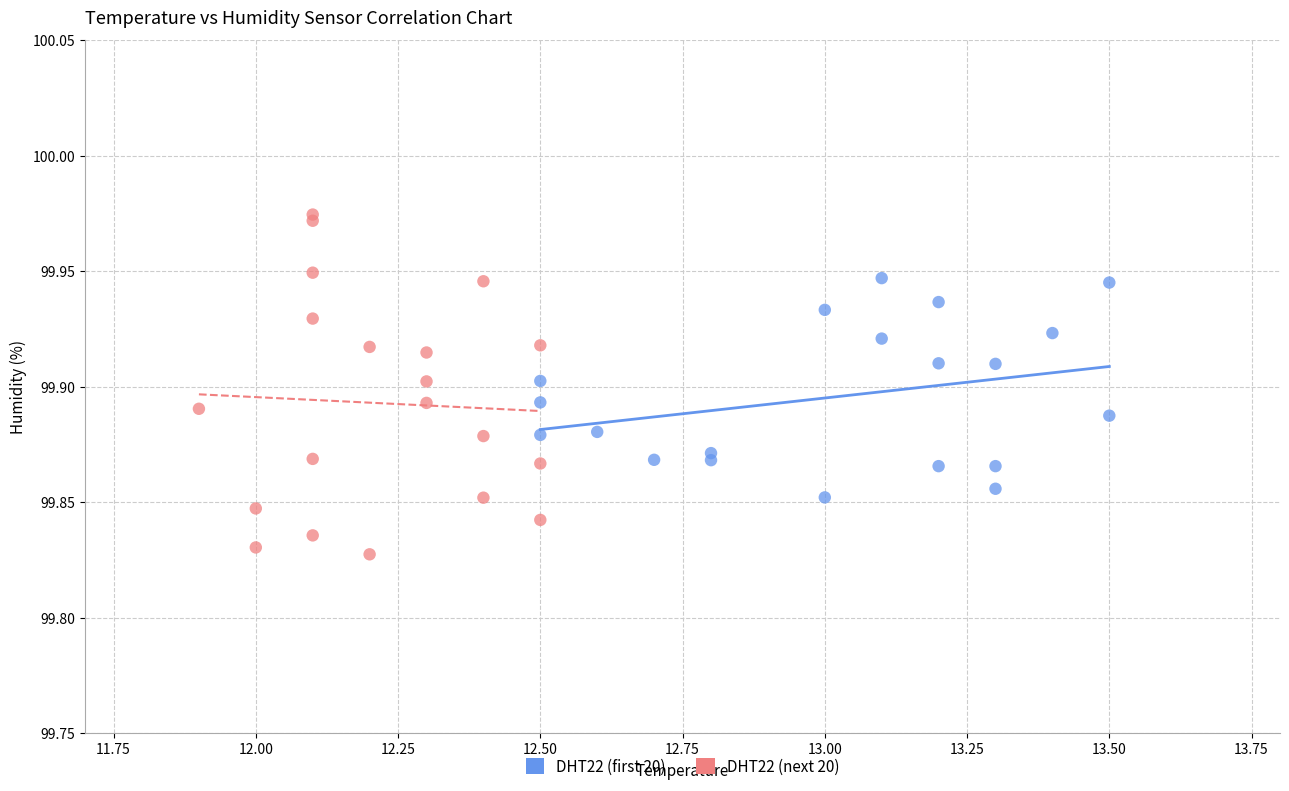

Which series contains the highest Y value?

DHT22 (next 20)